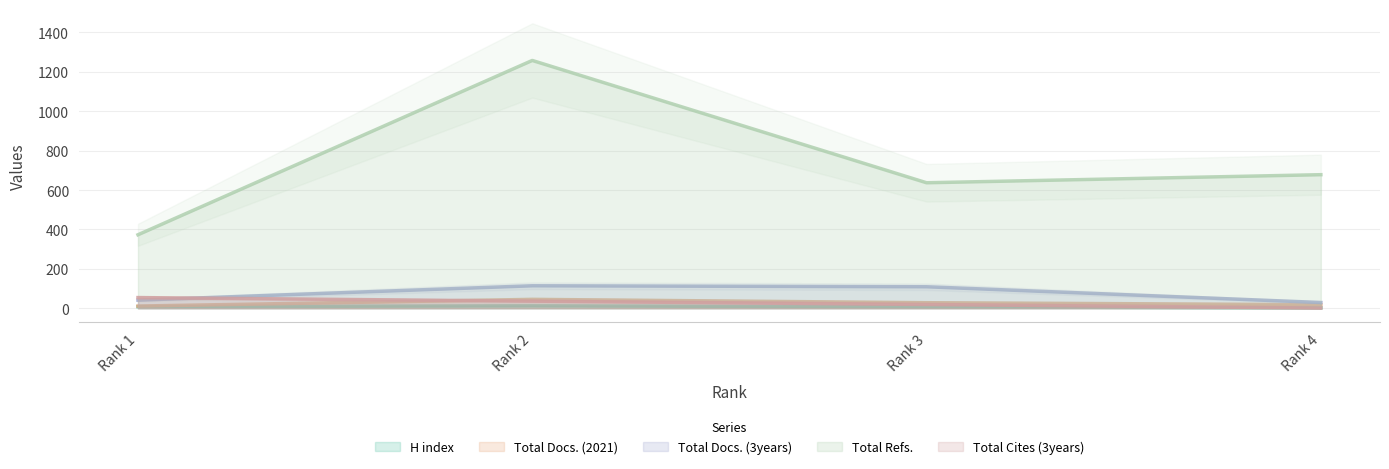

Where does the Total Cites (3years) series first go above 36?

Rank 1